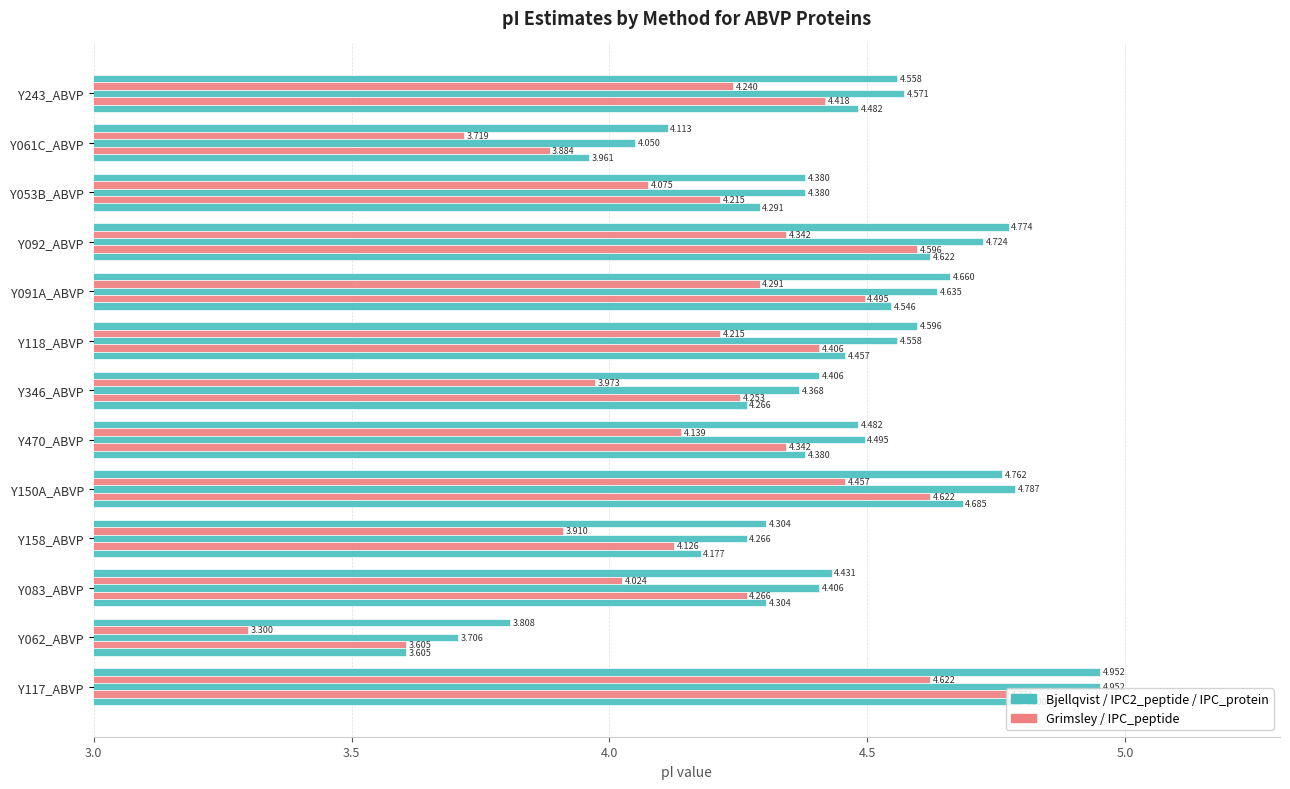

True or false: IPC_peptide has a value of 6.7 at Y346_ABVP.

False